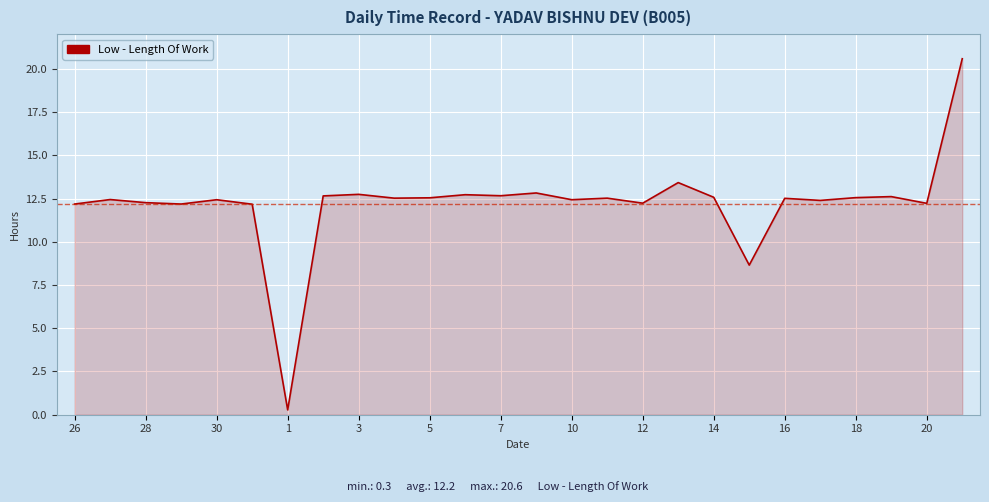

What is the greatest value displayed?

20.6